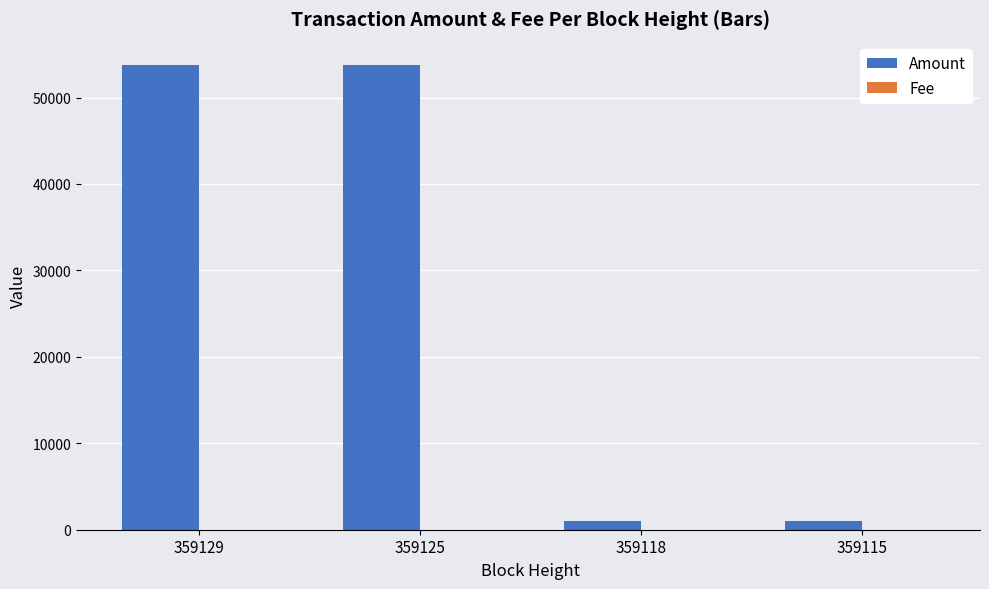

How many distinct data groups are displayed?

2